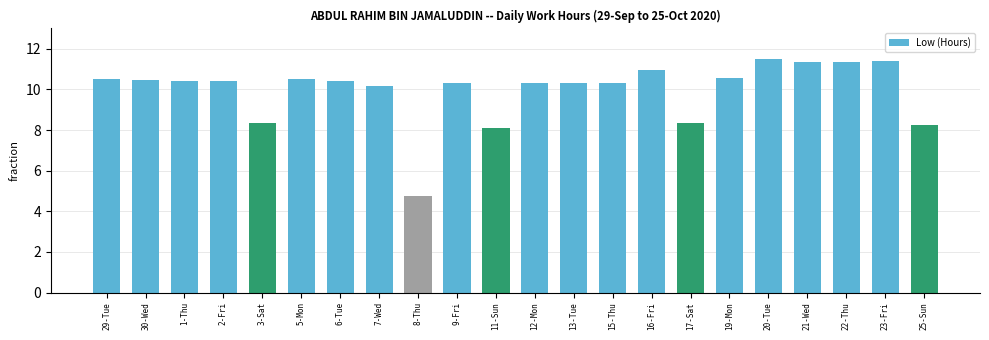

What is the ratio of the value at 2-Fri to the value at 1-Thu?

1.0